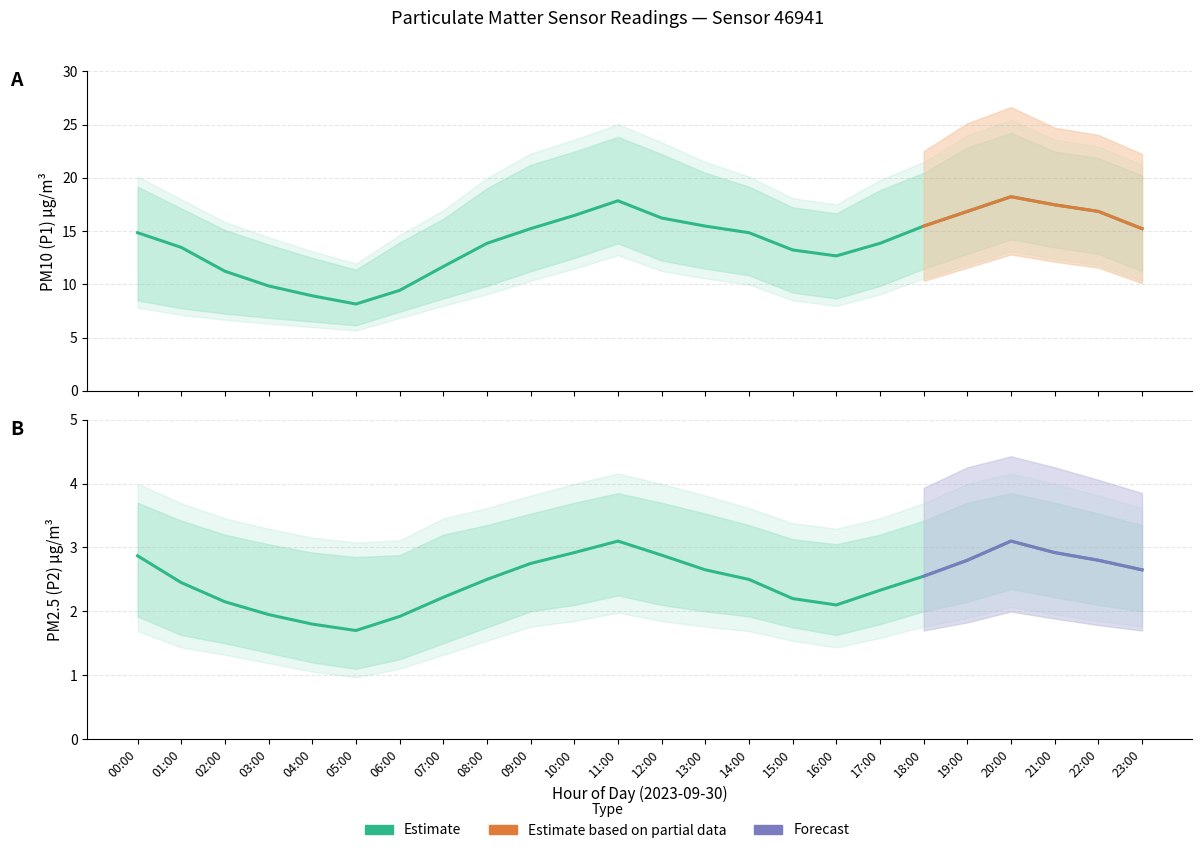

Reading left to right, list all the values displayed in this chart.

P1: 14.8	13.5	11.2	9.8	8.9	8.2	9.4	11.7	13.8	15.2	16.5	17.9	16.2	15.5	14.8	13.2	12.7	13.8	15.5	16.9	18.2	17.5	16.9	15.2
P1_upper: 19.2	17.1	15.1	13.7	12.5	11.4	13.9	16.1	19.0	21.2	22.5	23.9	22.2	20.5	19.2	17.2	16.7	18.9	20.5	22.9	24.2	22.5	21.9	20.2
P1_lower: 8.5	7.8	7.2	6.8	6.5	6.2	7.4	8.7	9.8	11.2	12.5	13.8	12.2	11.5	10.8	9.2	8.7	9.8	11.5	12.8	14.2	13.5	12.8	11.2
P2: 2.9	2.5	2.1	1.9	1.8	1.7	1.9	2.2	2.5	2.8	2.9	3.1	2.9	2.6	2.5	2.2	2.1	2.3	2.5	2.8	3.1	2.9	2.8	2.6
P2_upper: 3.7	3.4	3.2	3.0	2.9	2.9	2.9	3.2	3.4	3.5	3.7	3.9	3.7	3.5	3.4	3.1	3.0	3.2	3.4	3.7	3.9	3.7	3.5	3.4
P2_lower: 1.9	1.6	1.5	1.4	1.2	1.1	1.2	1.5	1.8	2.0	2.1	2.2	2.1	2.0	1.9	1.8	1.6	1.8	2.0	2.1	2.4	2.2	2.1	2.0